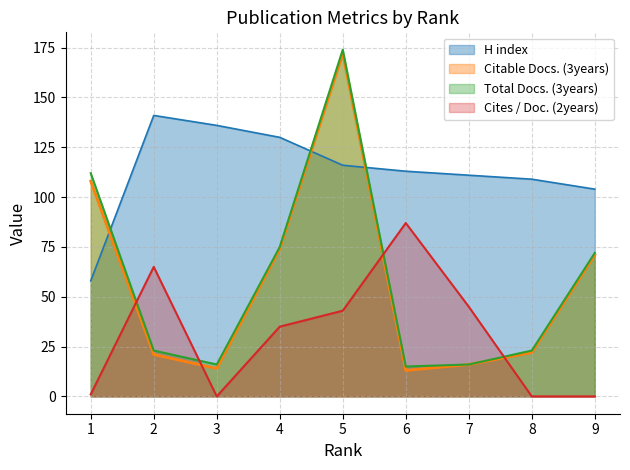

What is the sum of the Cites / Doc. (2years) values at 6 and 3?

87